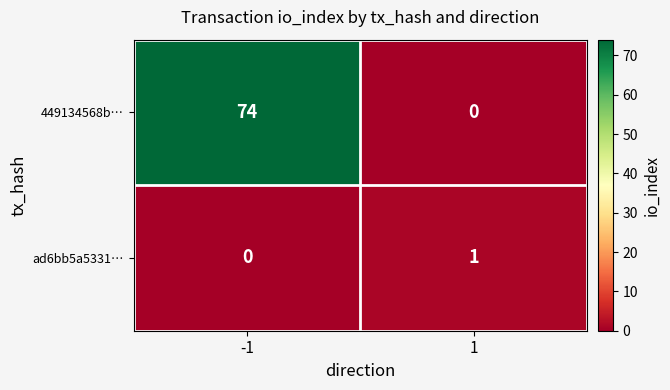

Which series has the largest total across all categories?

449134568b…